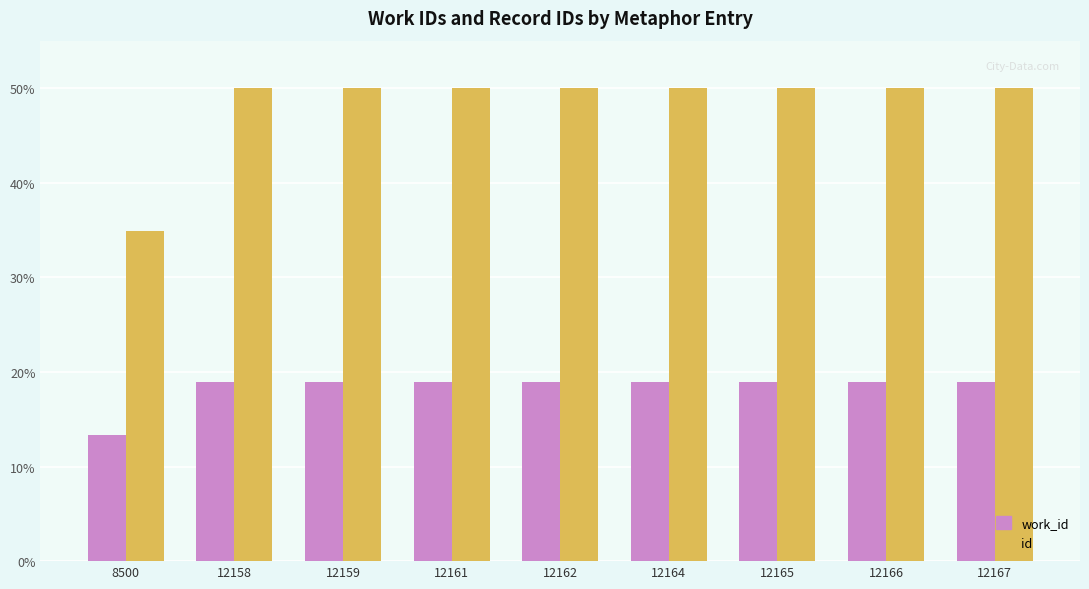

At which label does id reach its minimum?

8500